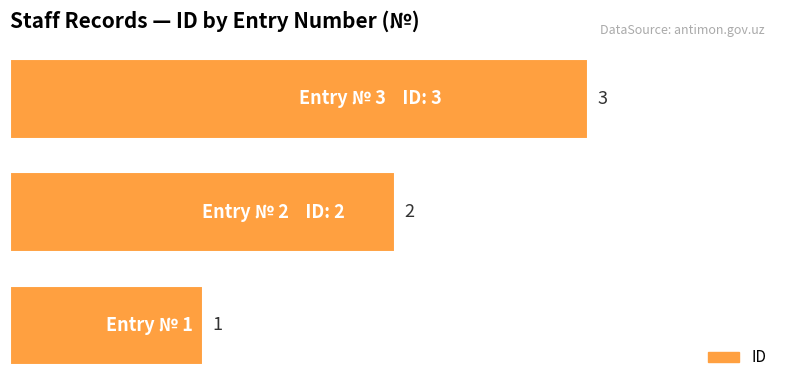

How many values are between 1 and 3?

3